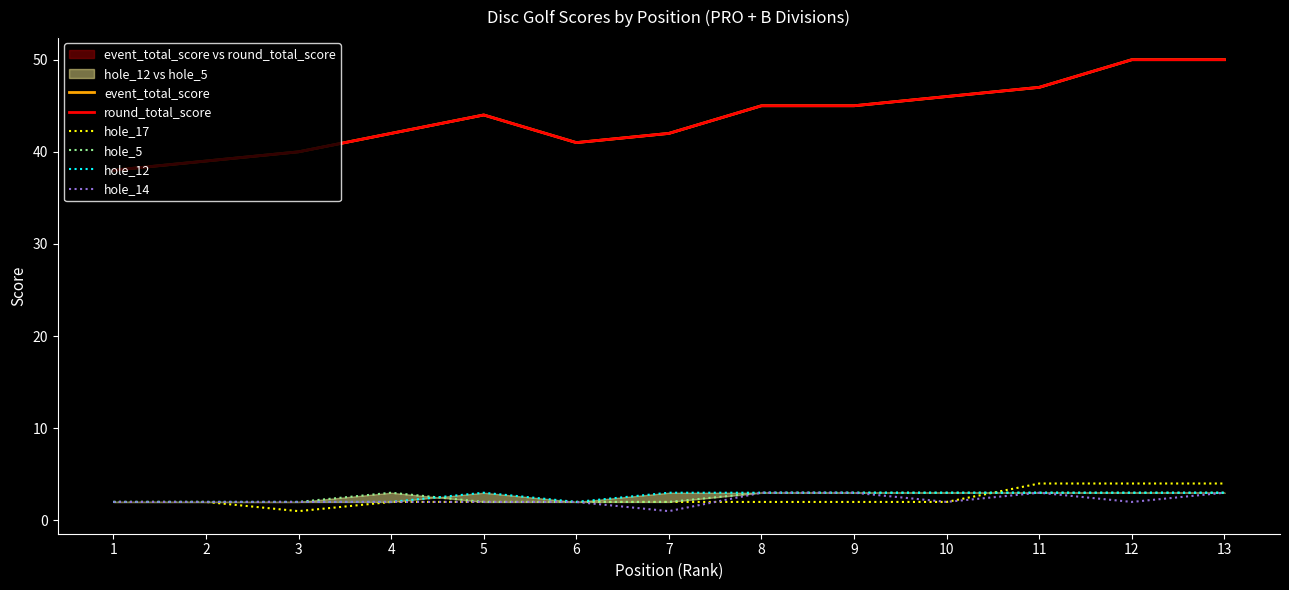

True or false: event_total_score has more than 0 interior local peaks.

True